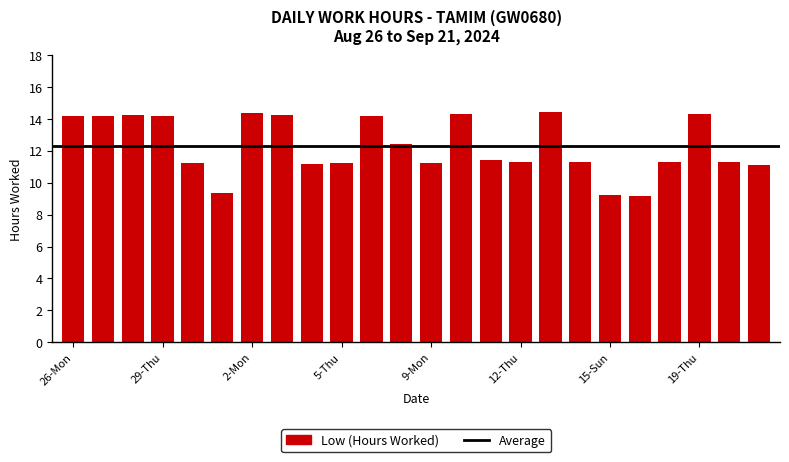

What is the difference between the maximum and minimum values?

5.3